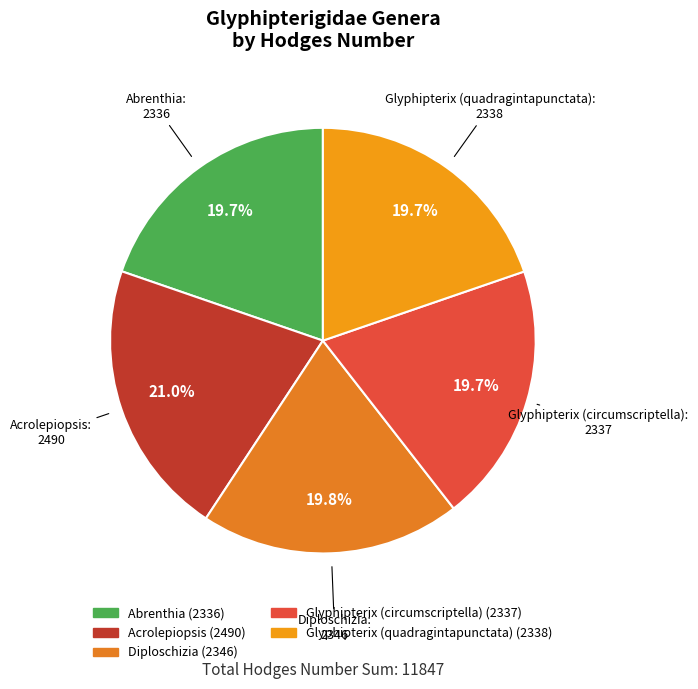

Approximately how many times larger is the value at Abrenthia compared to Glyphipterix (circumscriptella)?

1.0